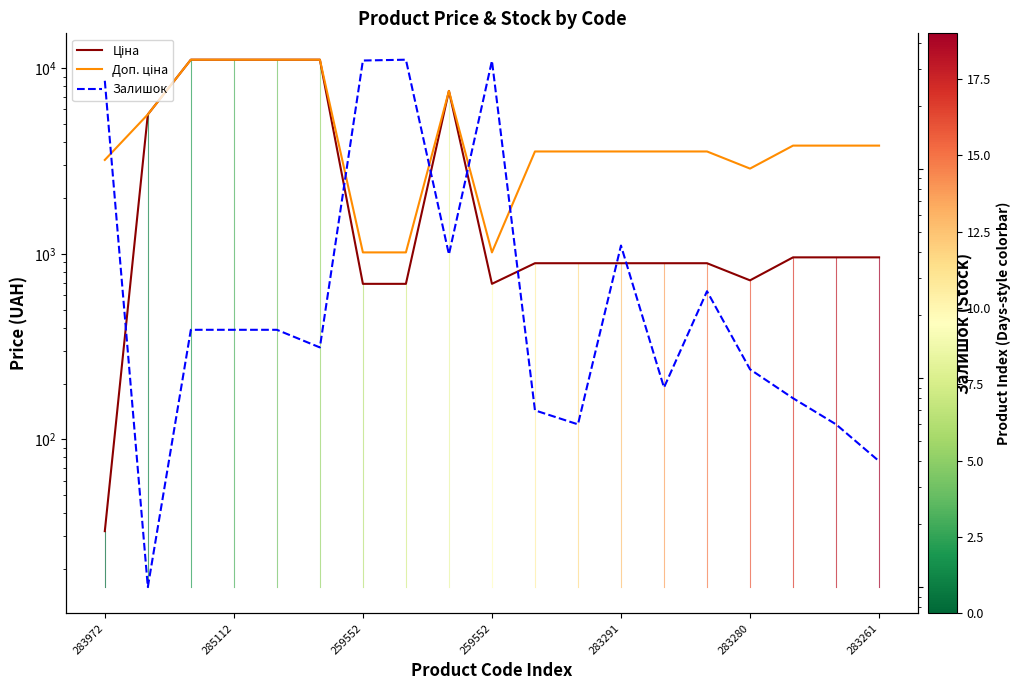

Which series has the widest spread of values?

Ціна